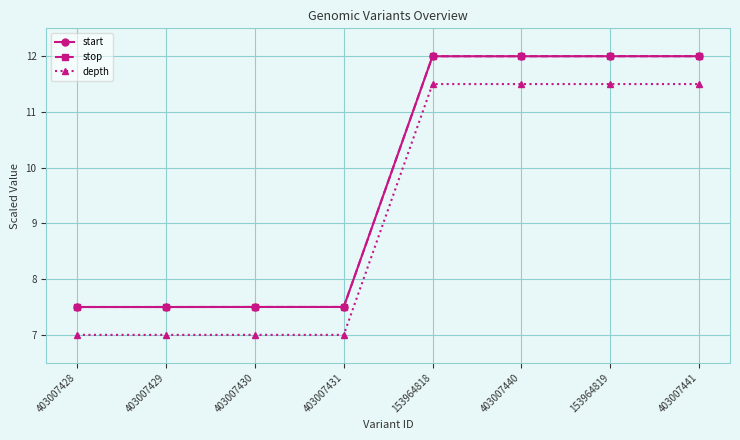

Which has a higher value, 403007428 or 403007440?

403007440